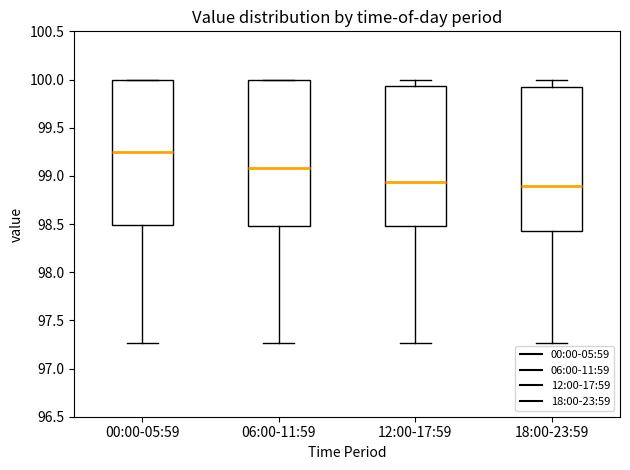

Reading left to right, read every box against the y-axis: the position of its median line, the range the box covers, and the ends of its whiskers. The values are not printed on the chart, so give them approximately, as read against the axis.

00:00-05:59: median 99.25, box 98.50 to 100.00, whiskers 97.25 to 100.00
06:00-11:59: median 99.10, box 98.50 to 100.00, whiskers 97.25 to 100.00
12:00-17:59: median 98.95, box 98.50 to 99.95, whiskers 97.25 to 100.00
18:00-23:59: median 98.90, box 98.45 to 99.90, whiskers 97.25 to 100.00